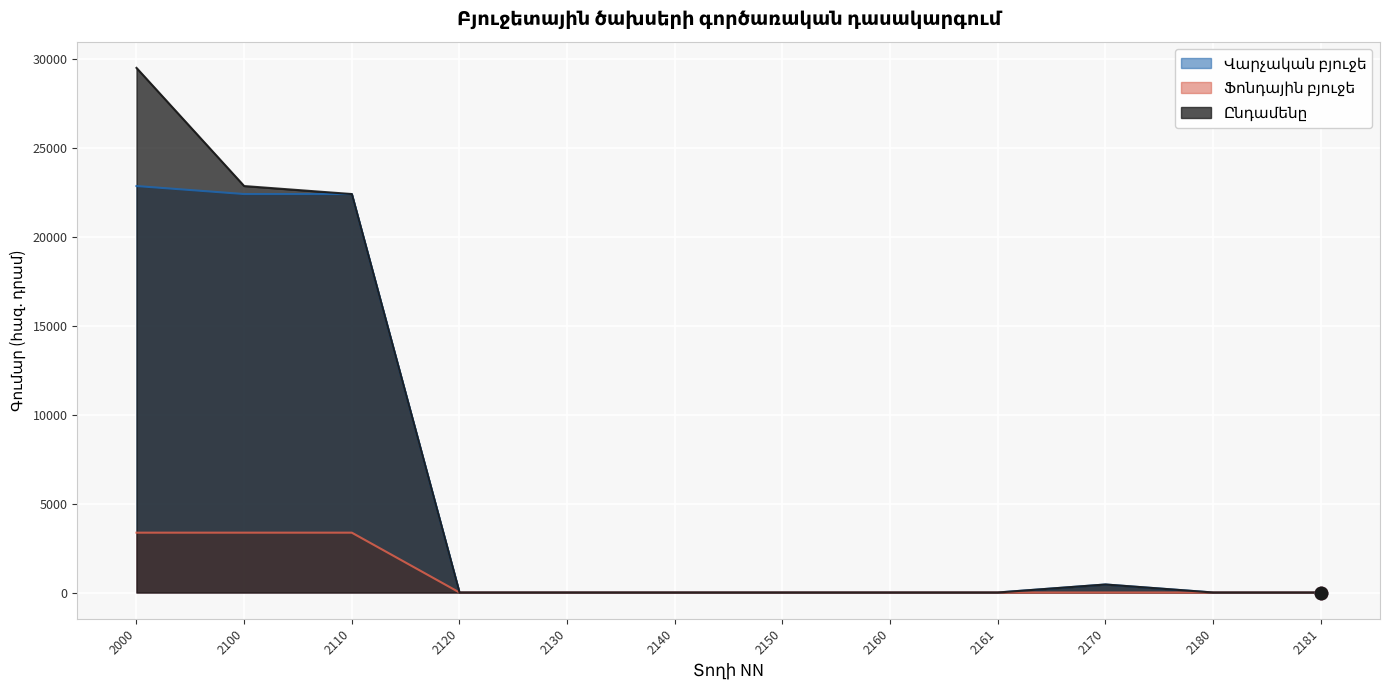

Which series contains the highest Y value?

Ընդամենը